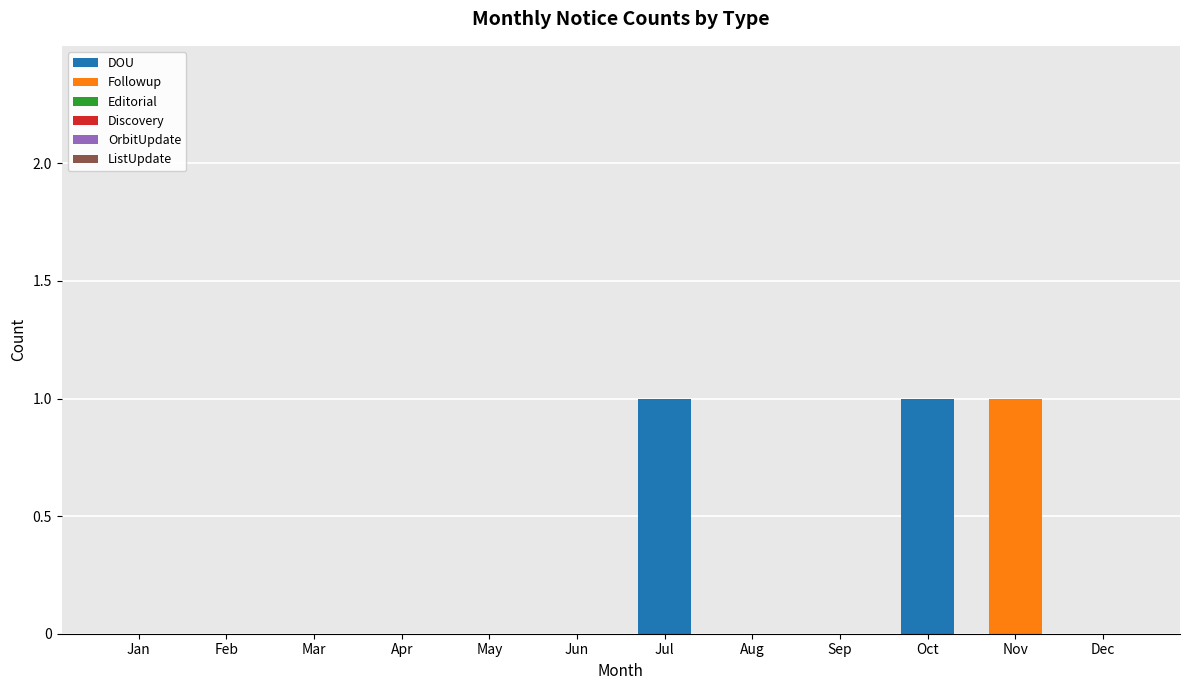

The value of DOU at Oct is 1. True or false?

True